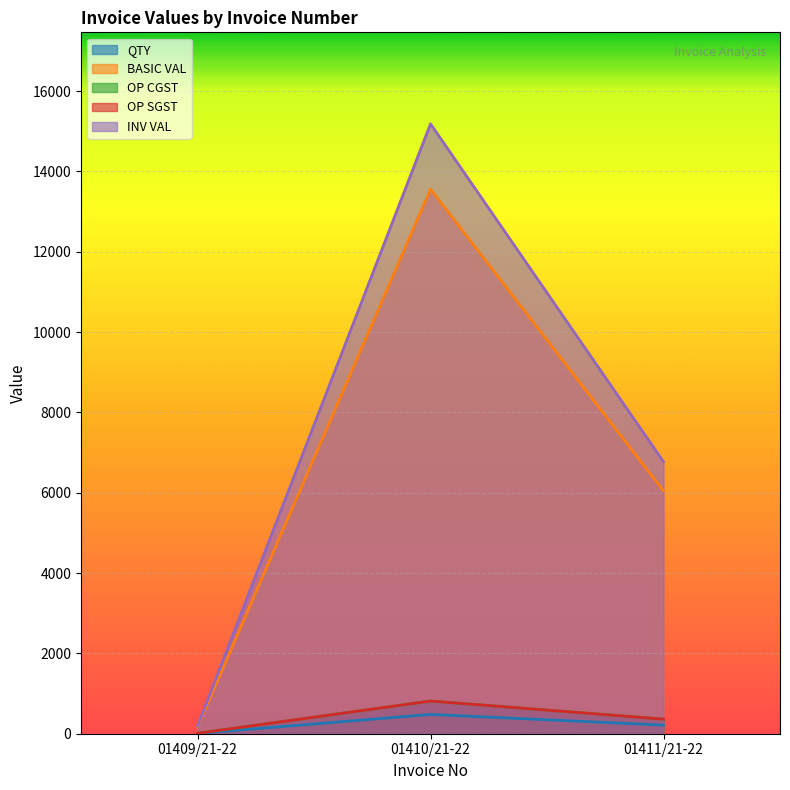

Does the chart display data point markers on the line(s)?

No